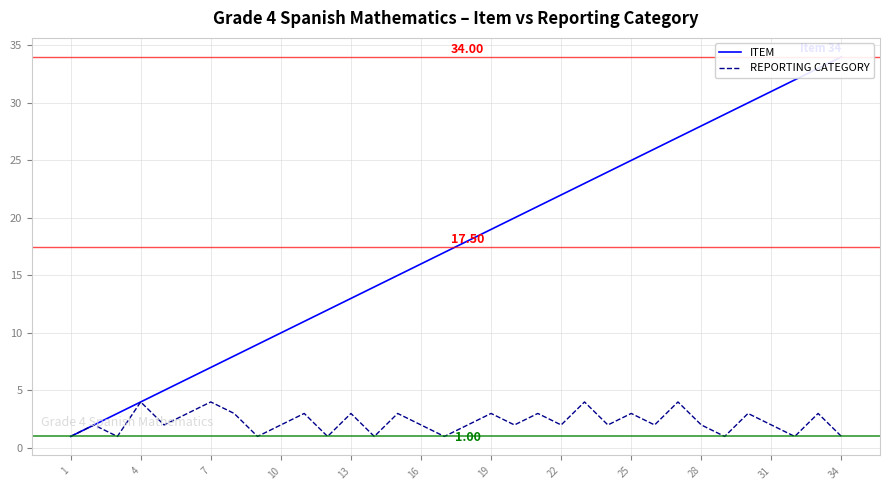

True or false: ITEM and REPORTING CATEGORY cross at least once.

False